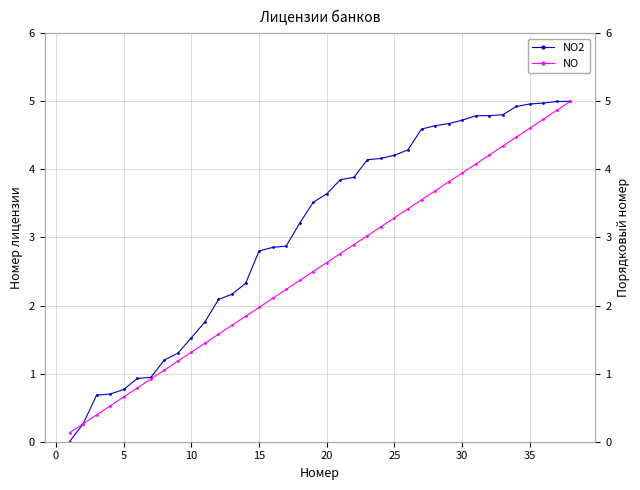

Is it true that NO2 equals 2.8 at 15?

True